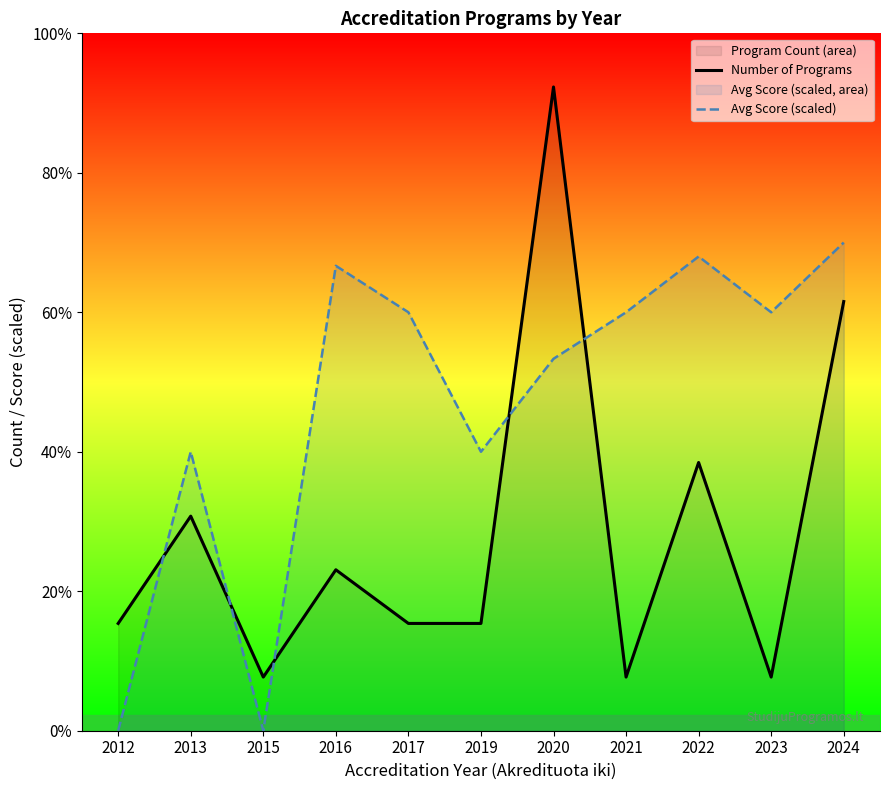

Which category has the highest value in the Number of Programs series?

2020